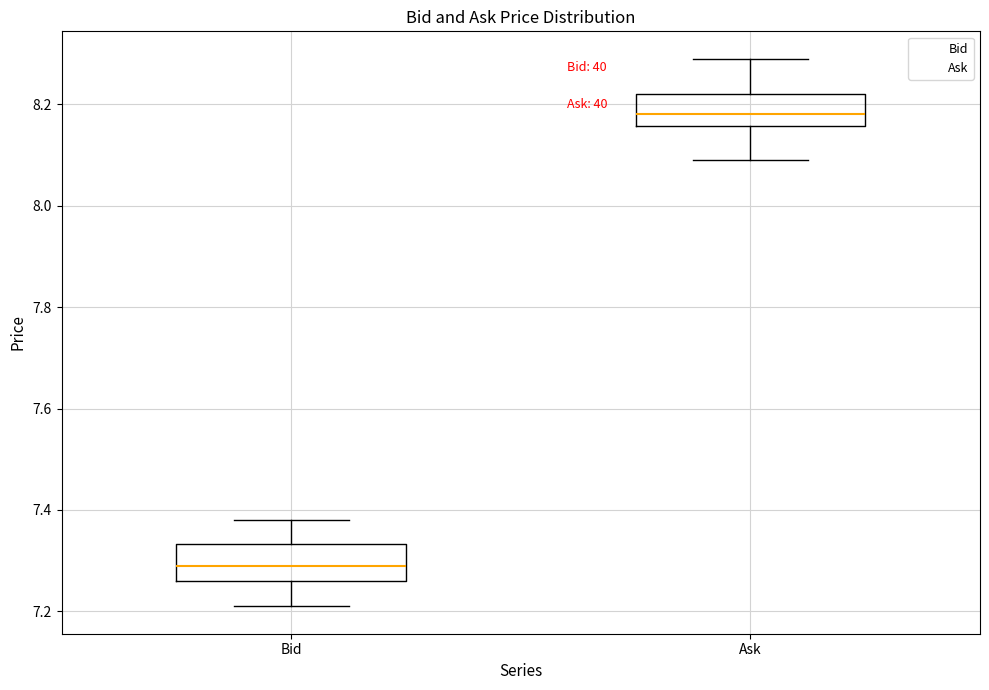

Where does the median line of the box for Ask sit on the y-axis? The values are not printed on the chart, so give them approximately, as read against the axis.

8.18